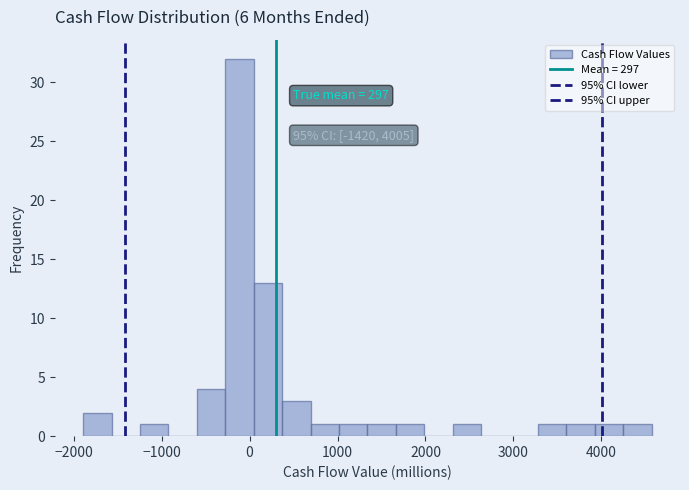

Around what value on the x-axis is the tallest bar? Give the approximate position of its centre, as read against the axis.

-100